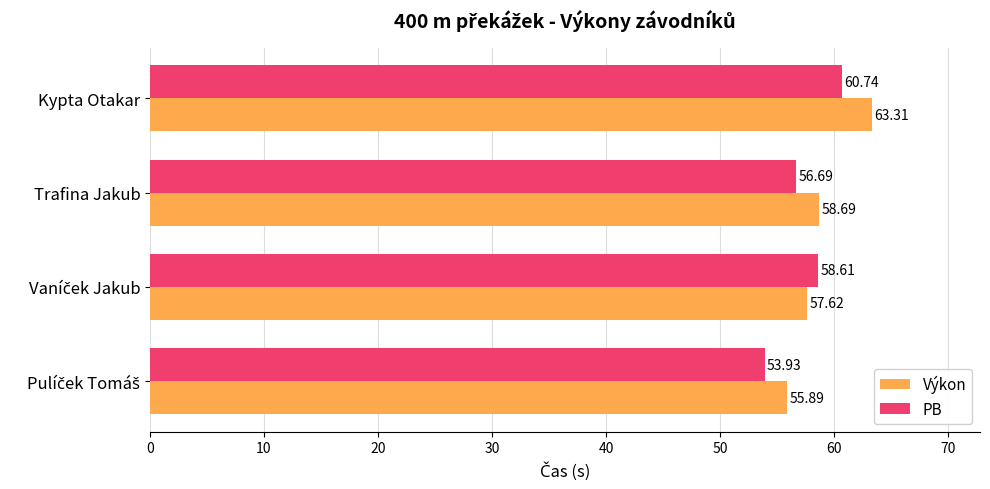

Which series has the largest total across all categories?

Výkon